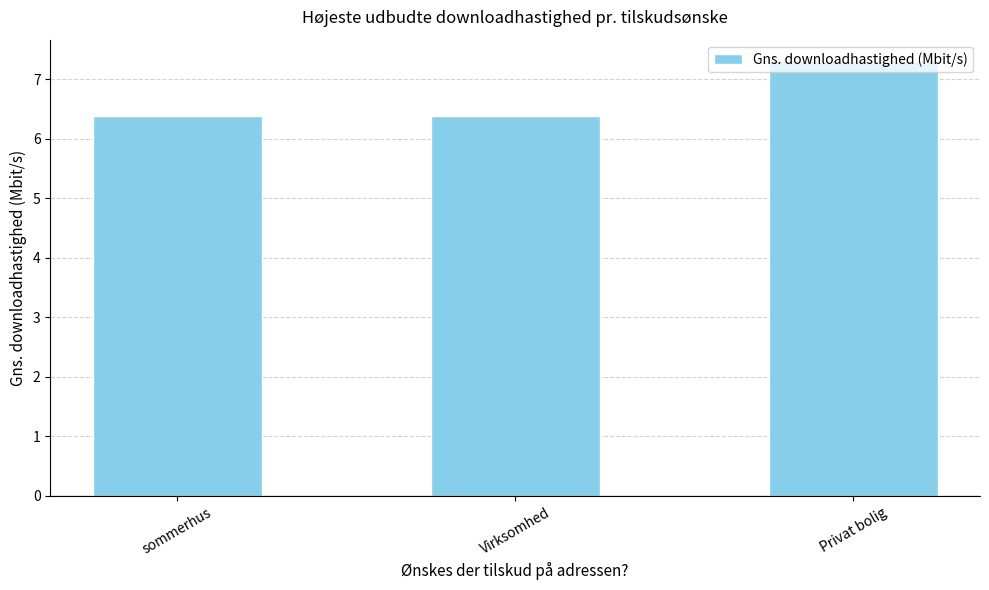

Does the chart contain any negative values?

No